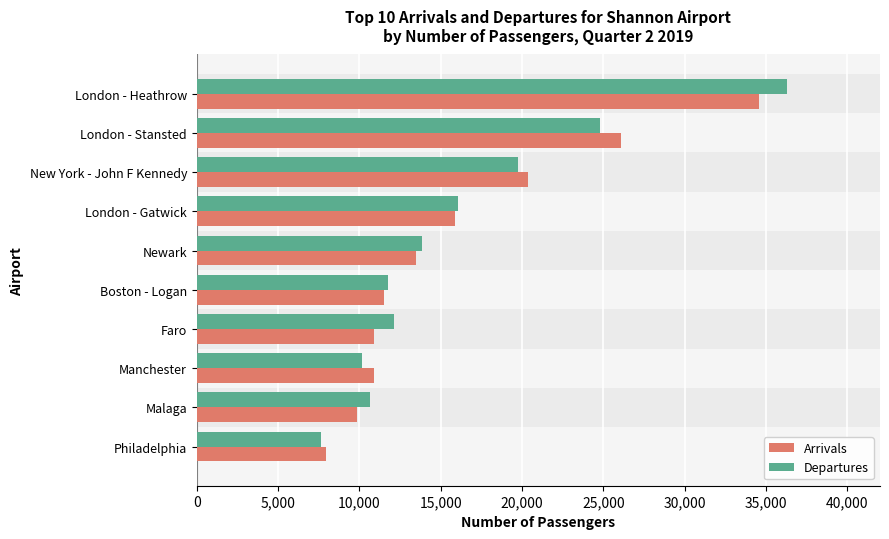

What is the difference between the highest and lowest values at Faro?

1223